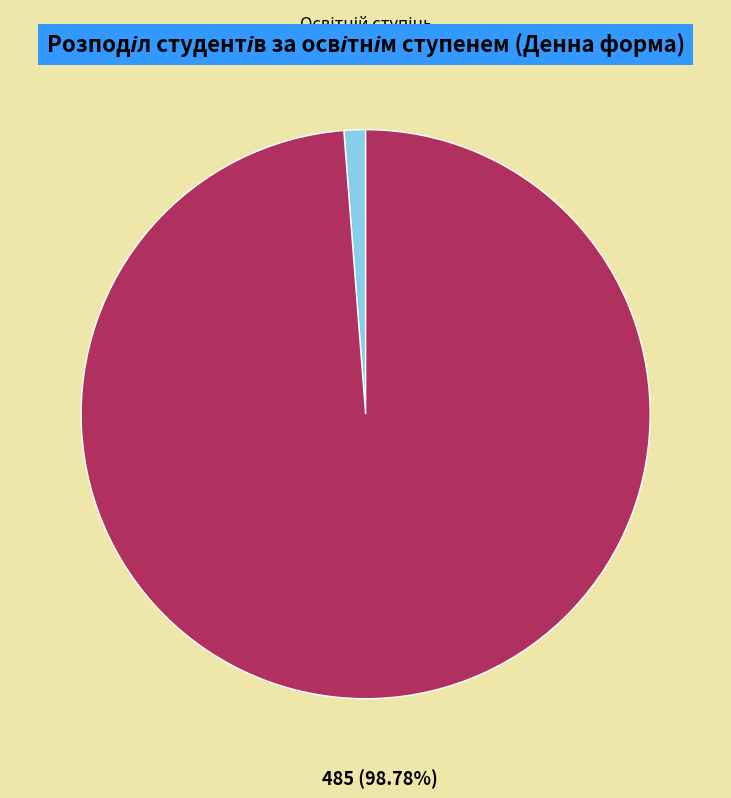

To the nearest percent, what percentage of the pie is Фаховий молодший бакалавр?

99%